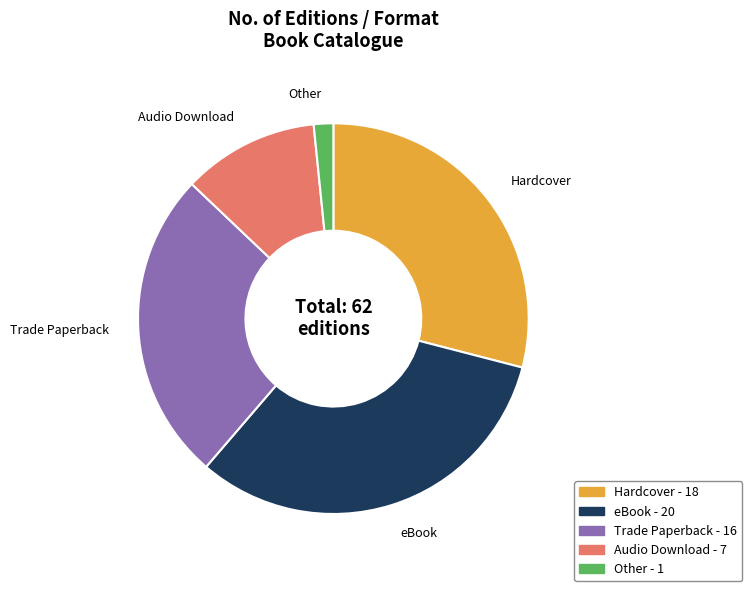

How many slices are in this pie chart?

5